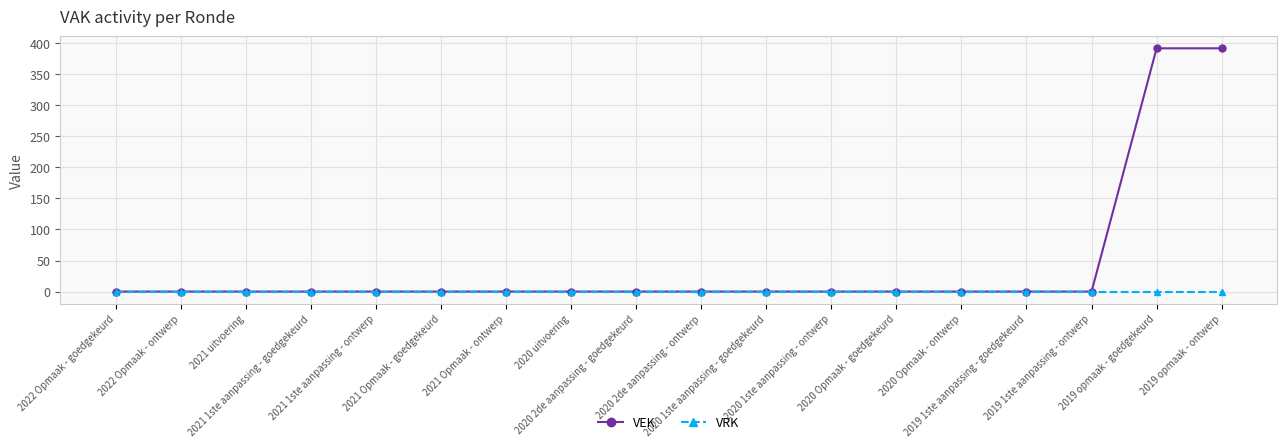

Is this an area chart (filled region under the line)?

No